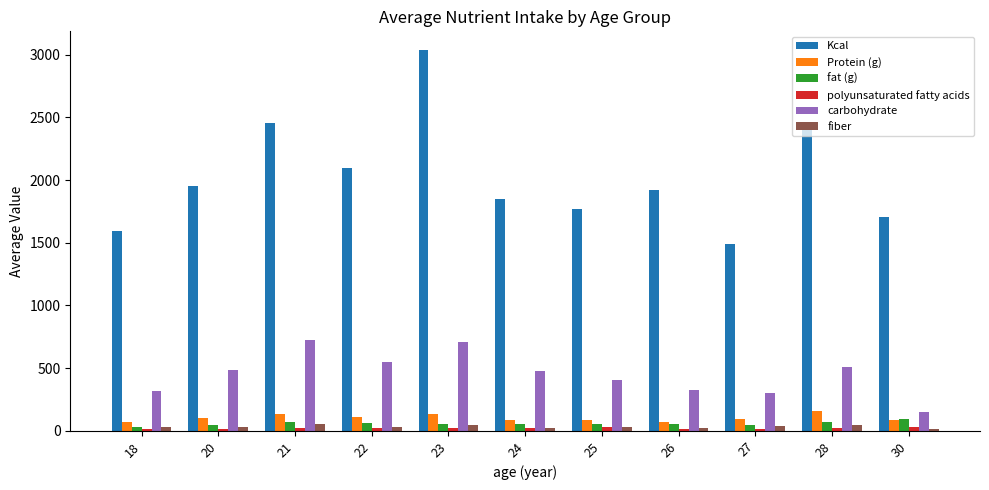

What is the value of the carbohydrate bar at the 11th from the left?

150.2